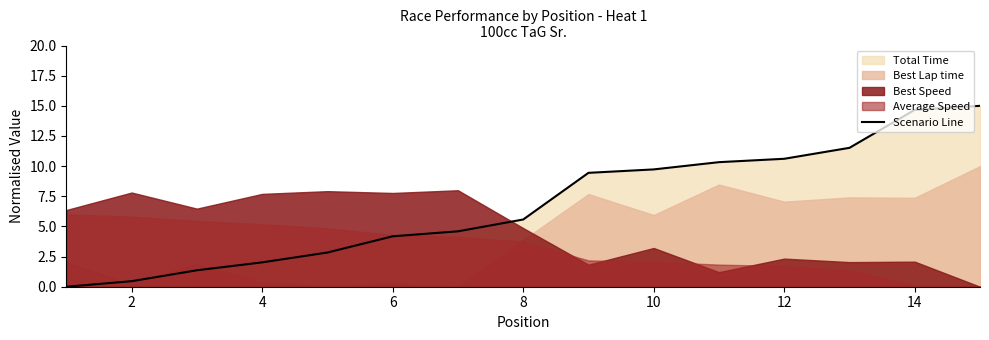

At which label is Scenario Line closest to 7?

8